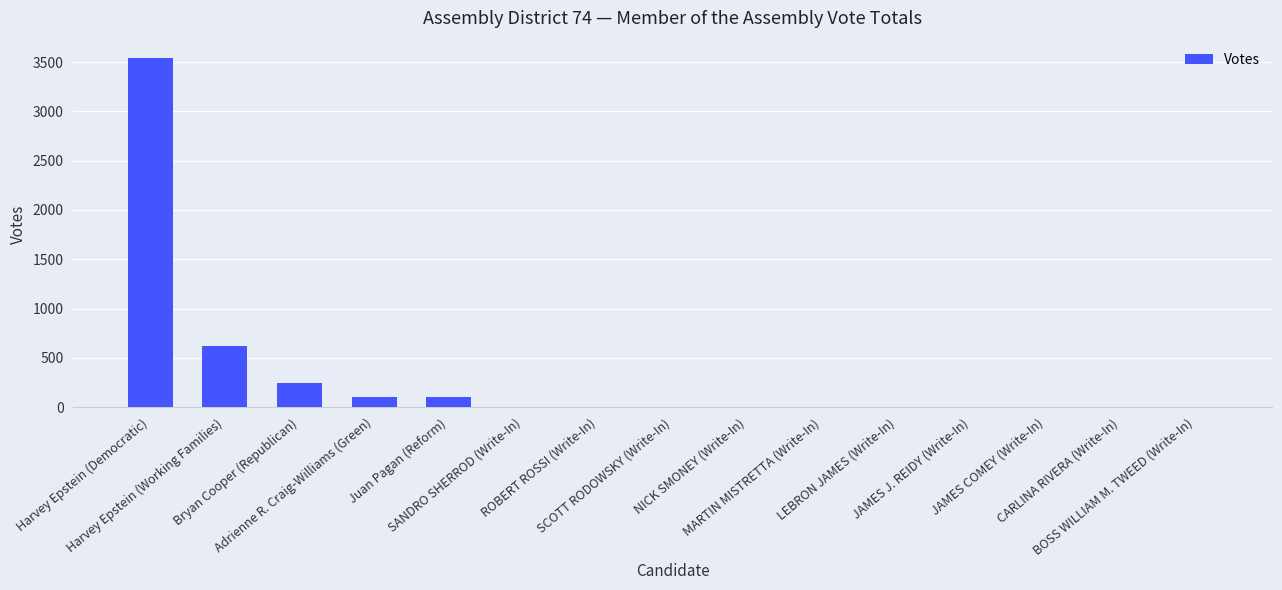

What is the maximum value shown in the chart?

3541